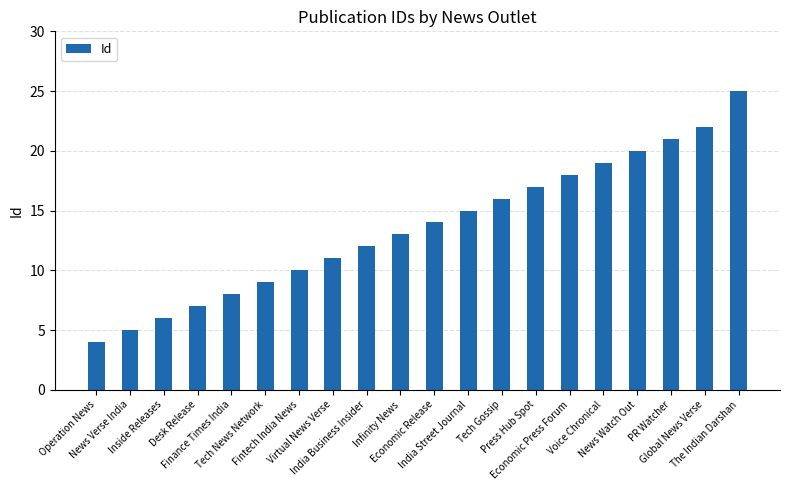

Where is the data nearest to the value 14?

Economic Release